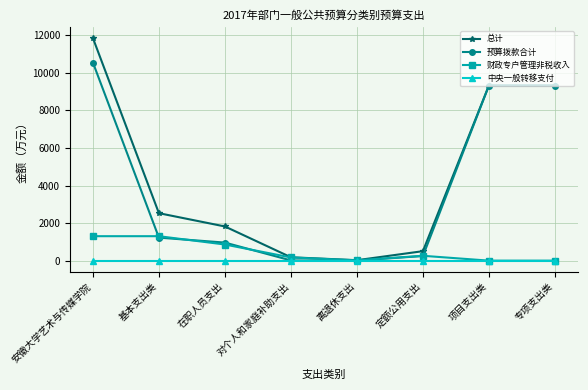

Count the number of data series in this chart.

4